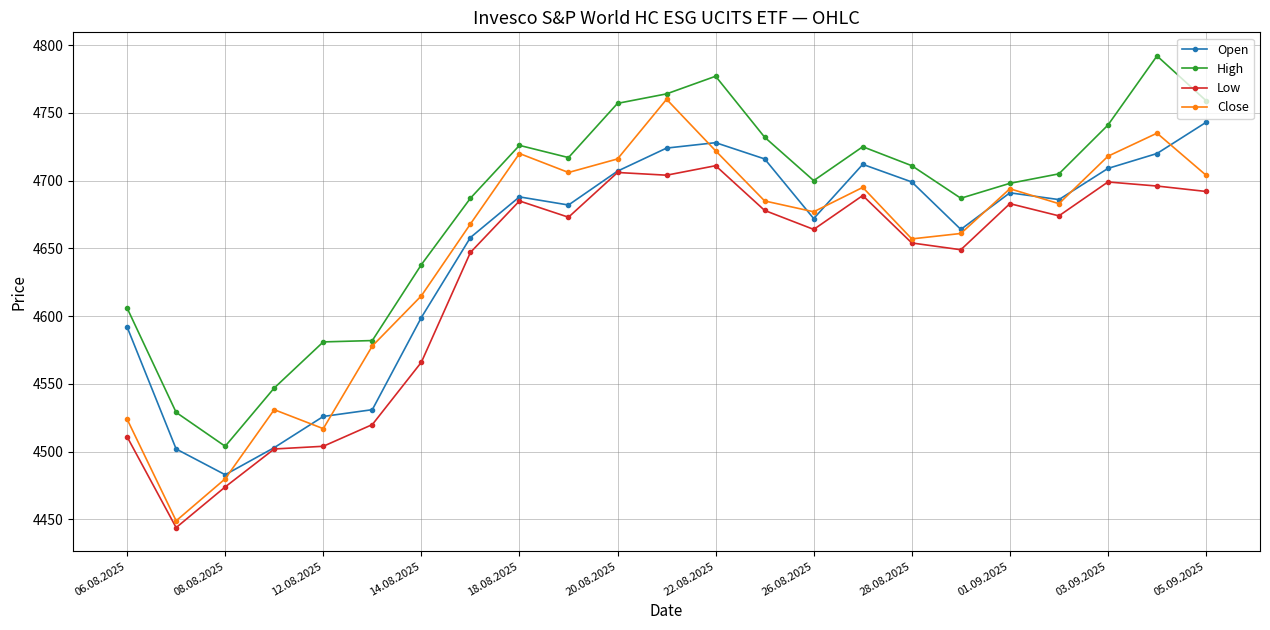

What is the maximum value for High?

4792